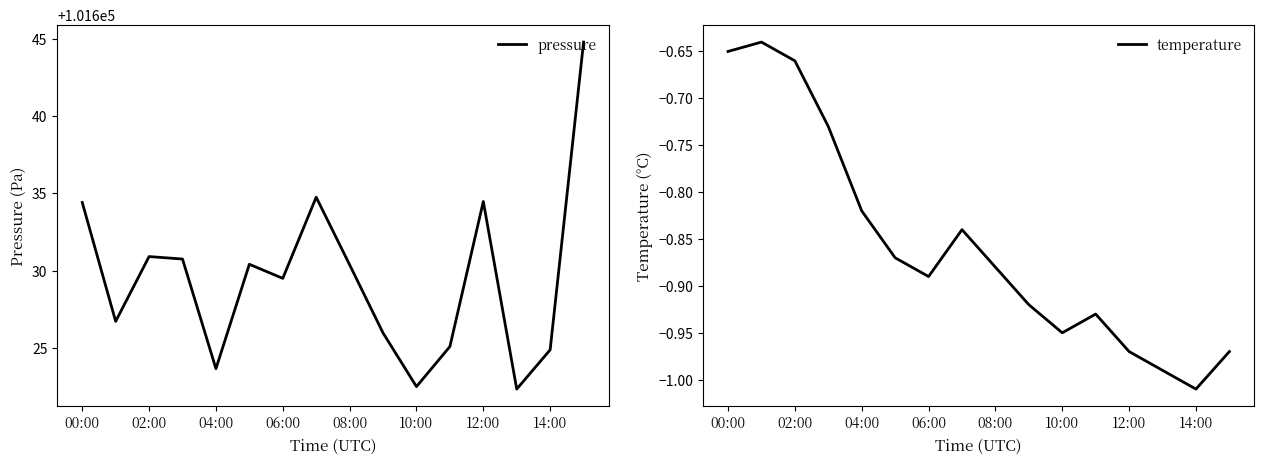

The pressure series shows 60968.2 at 08:00. True or false?

False